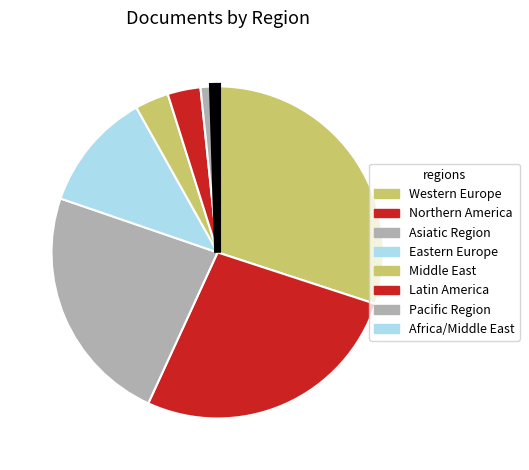

How many segments does this pie chart have?

8